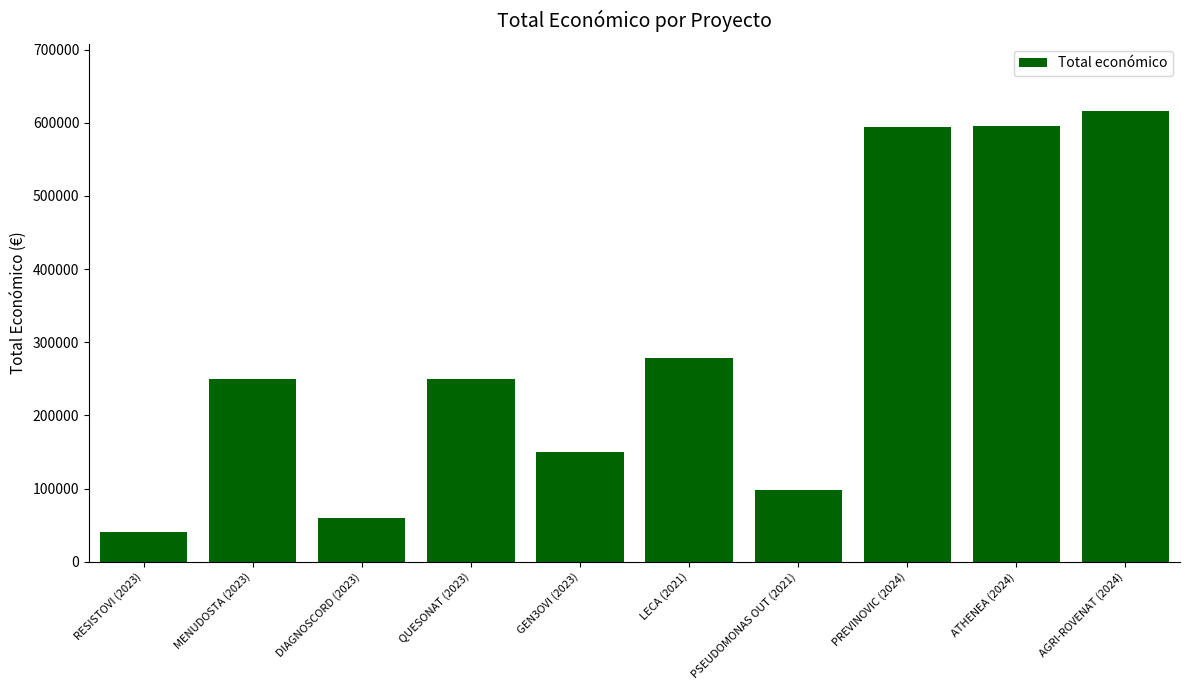

Which has a higher value, DIAGNOSCORD (2023) or RESISTOVI (2023)?

DIAGNOSCORD (2023)